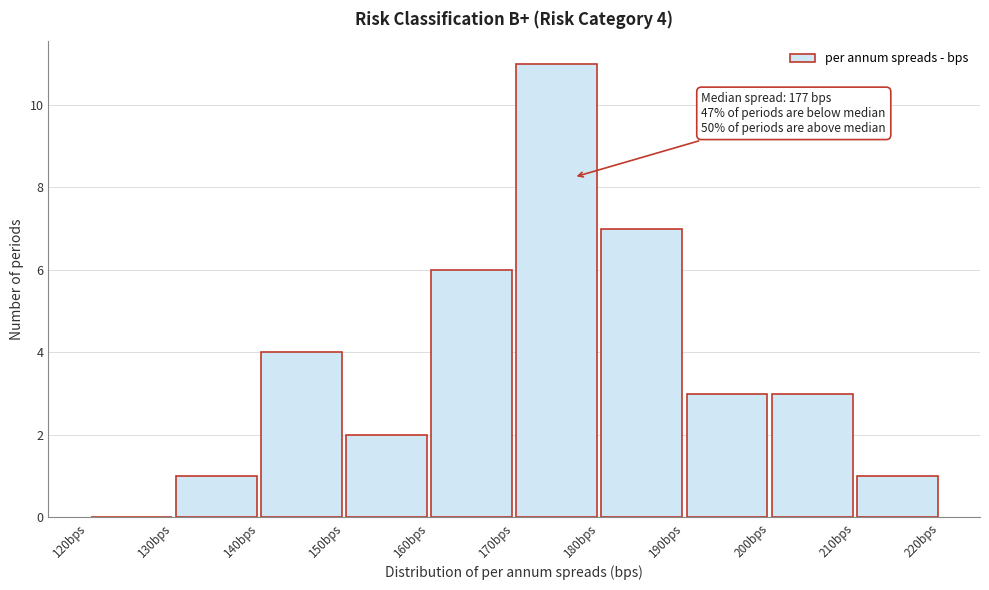

Over which range of the x-axis is the bar tallest?

170 to 180